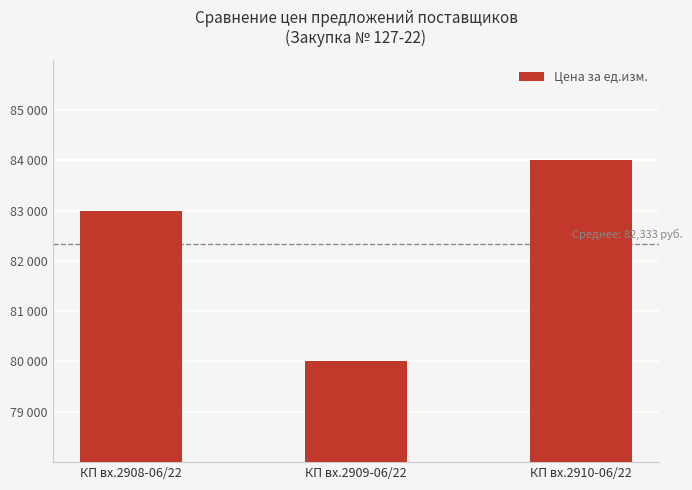

Where is the data nearest to the value 82000?

КП вх.2908-06/22